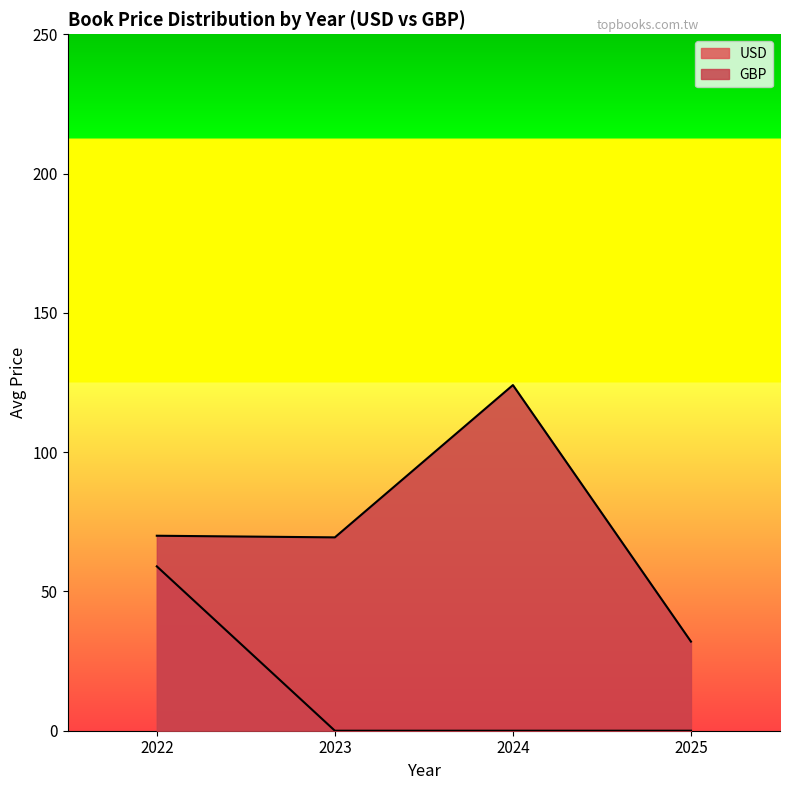

Is the value of USD at 2023 greater than the value of GBP at 2024?

No